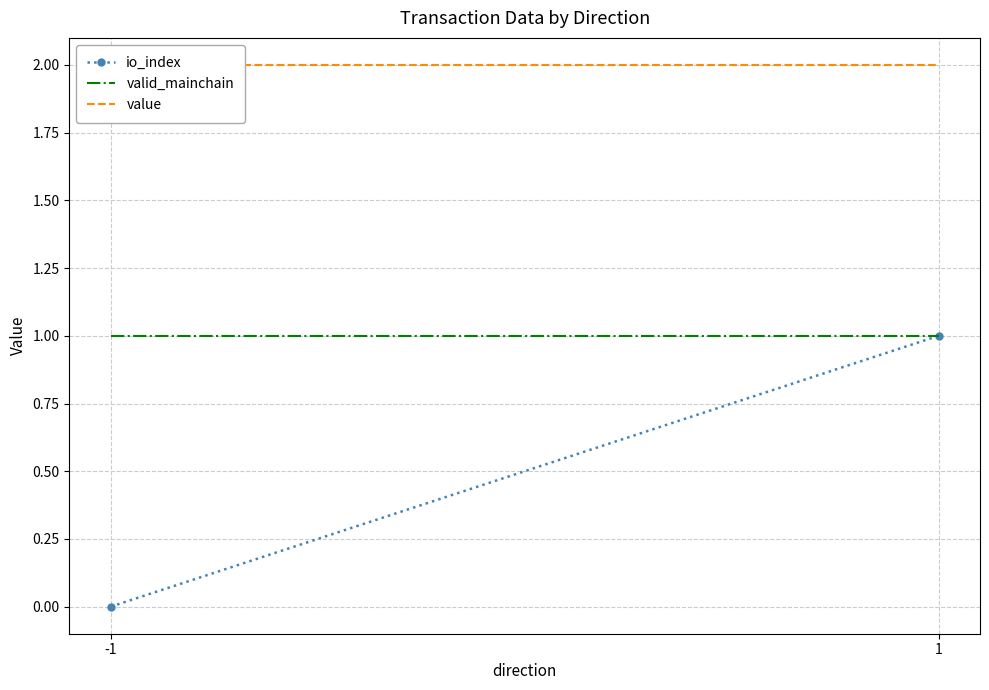

Which category has the lowest value across all series?

-1